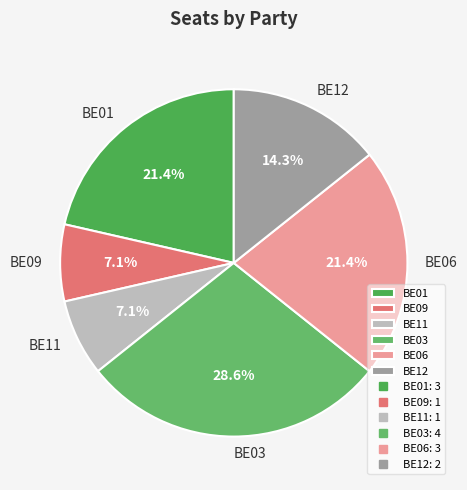

How much of the chart is everything except BE11?

92.9%